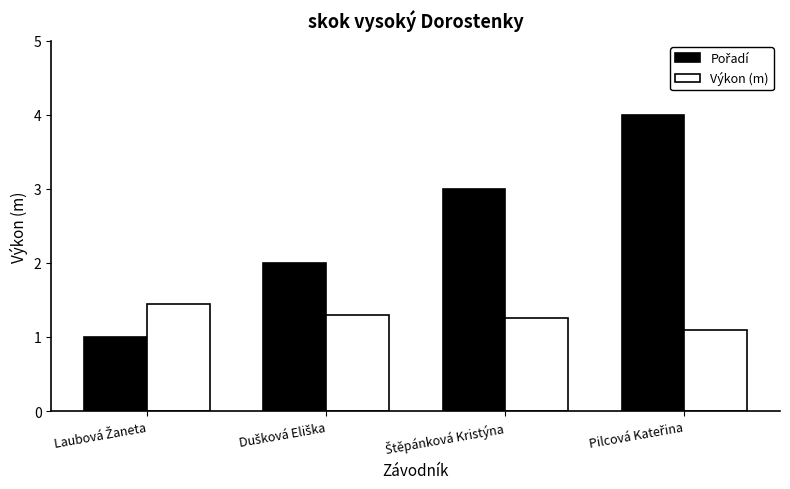

What is the sum of all Výkon (m) values?

5.1